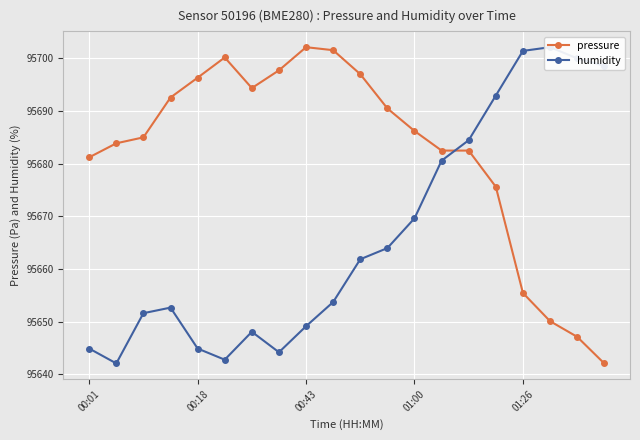

What is the highest value of the pressure series?

95702.1